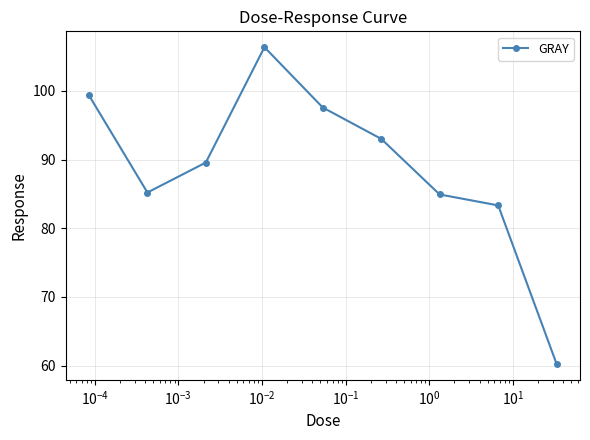

What is the difference between the second highest and minimum values?

39.1